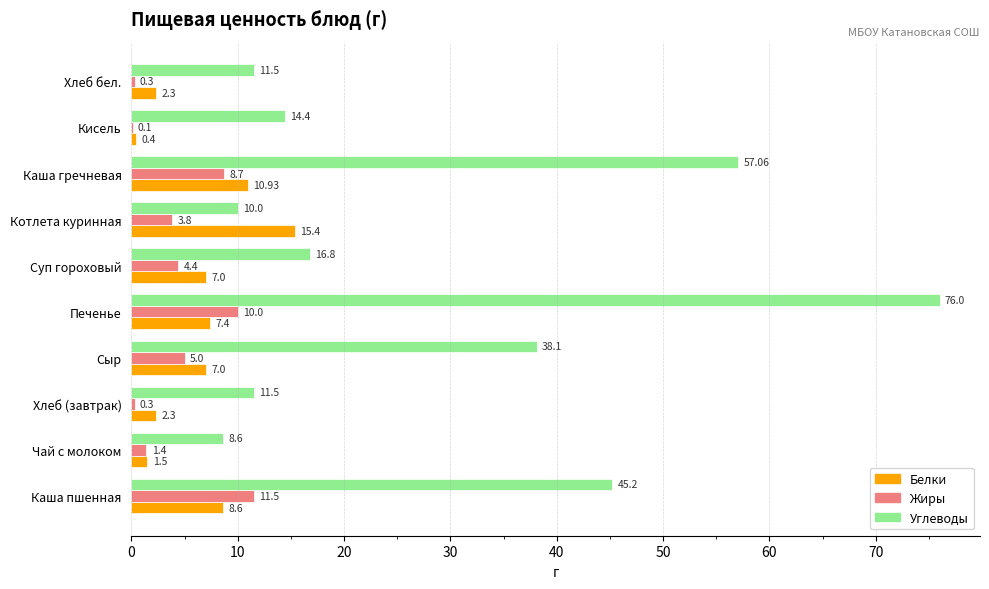

Where is Жиры nearest to the value 5?

Сыр